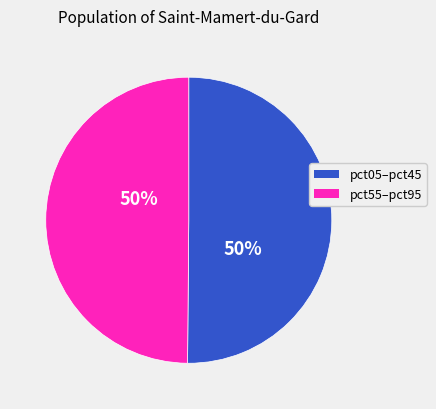

Count the number of slices in the pie.

2